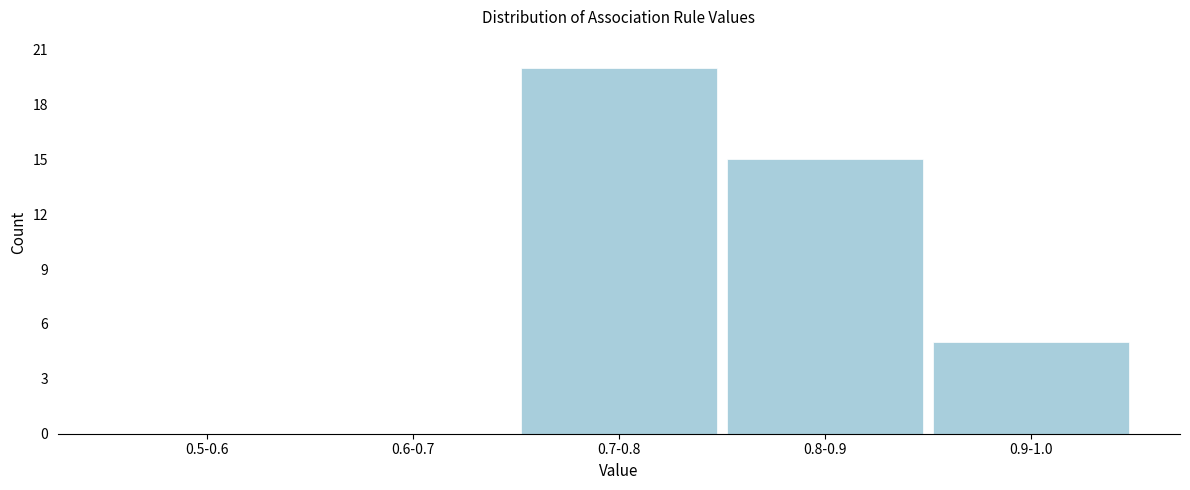

Reading left to right, list all the values displayed in this chart.

0.5-0.6=0	0.6-0.7=0	0.7-0.8=20	0.8-0.9=15	0.9-1.0=5